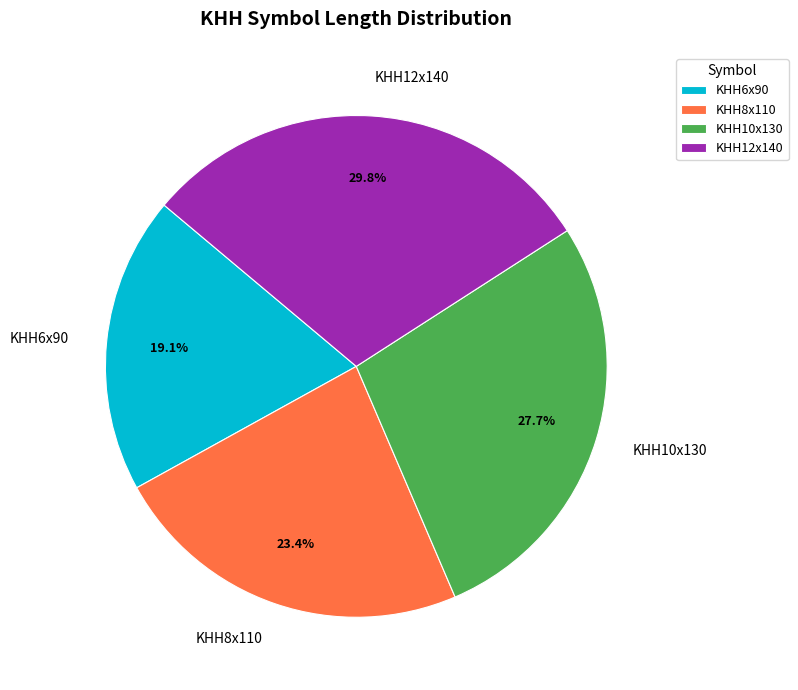

Does any single category account for the majority?

No